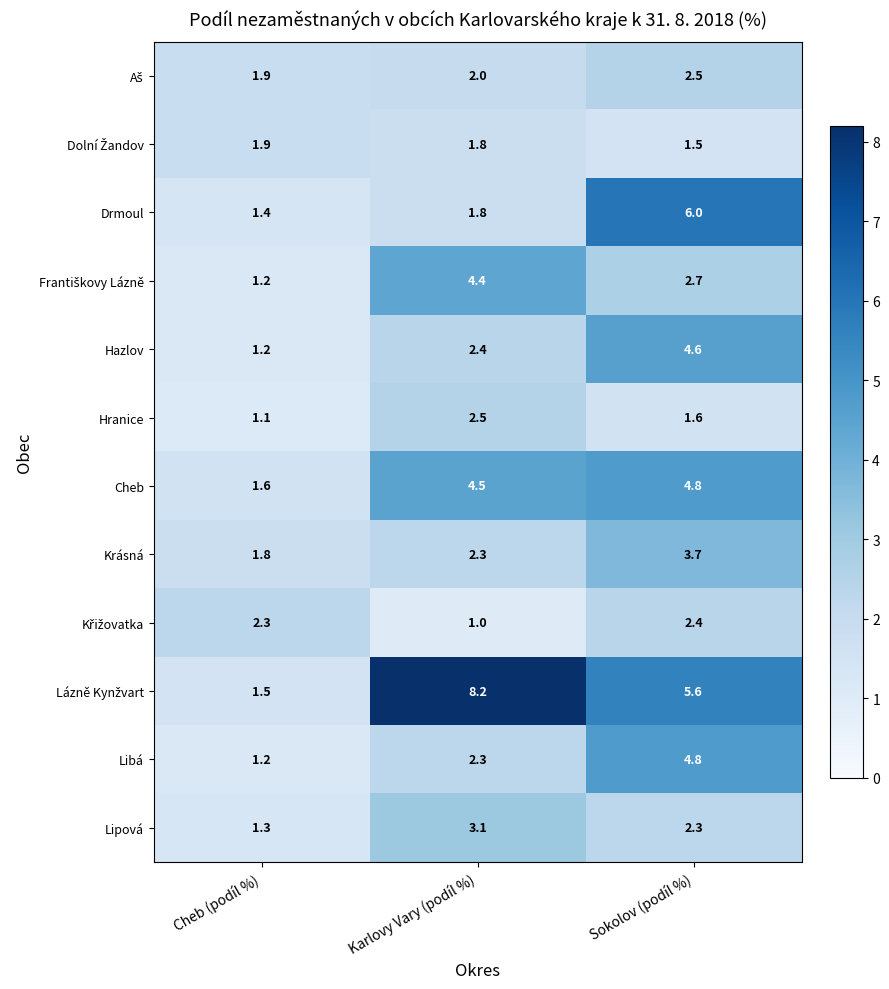

What is the minimum value shown in the chart?

1.0